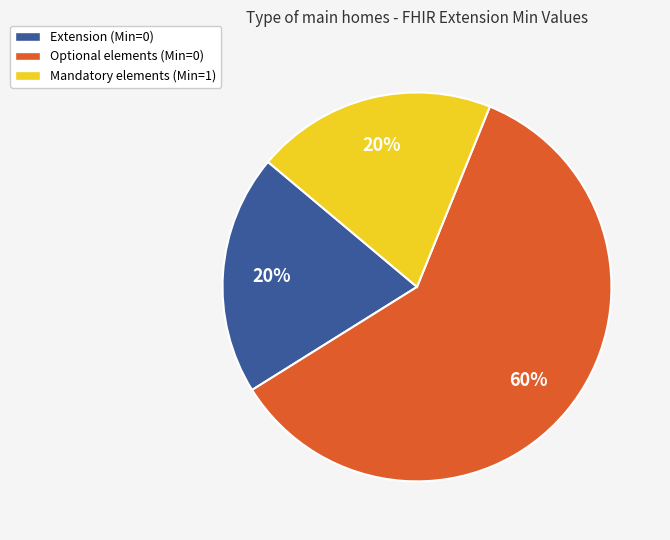

The Mandatory elements (Min=1) slice represents 30% of the pie. True or false?

False